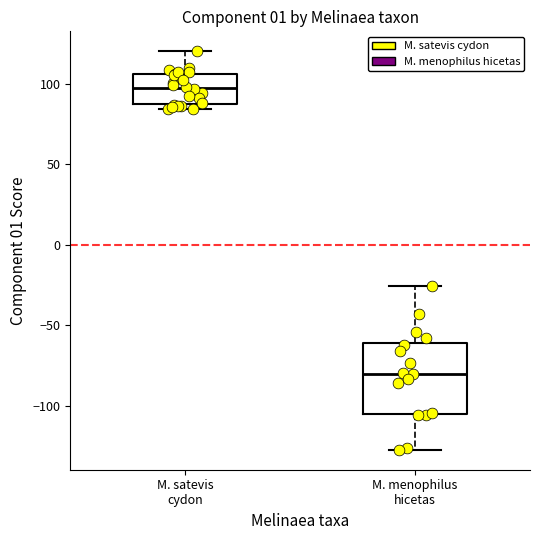

Reading left to right, read every box against the y-axis: the position of its median line, the range the box covers, and the ends of its whiskers. The values are not printed on the chart, so give them approximately, as read against the axis.

M. satevis cydon: median 95, box 85 to 105, whiskers 85 (just below the box's lower edge) to 120
M. menophilus hicetas: median -80, box -105 to -60, whiskers -125 to -25